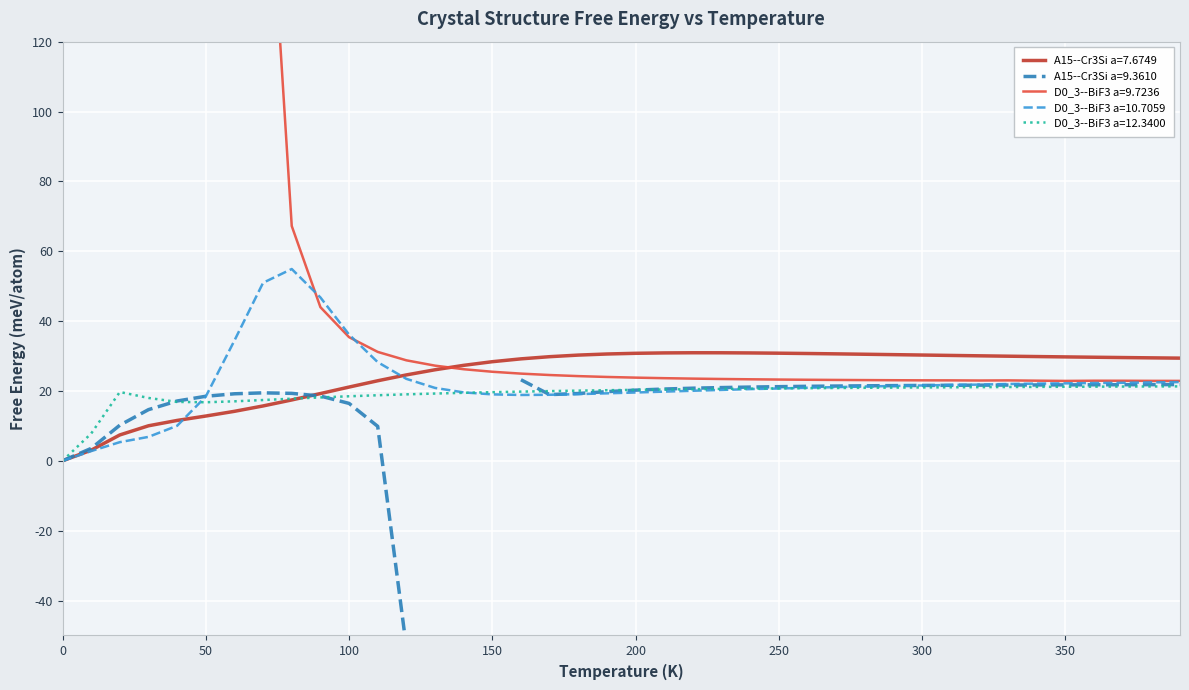

The value of D0_3--BiF3 a=10.7059 at 9 is 80.7. True or false?

False